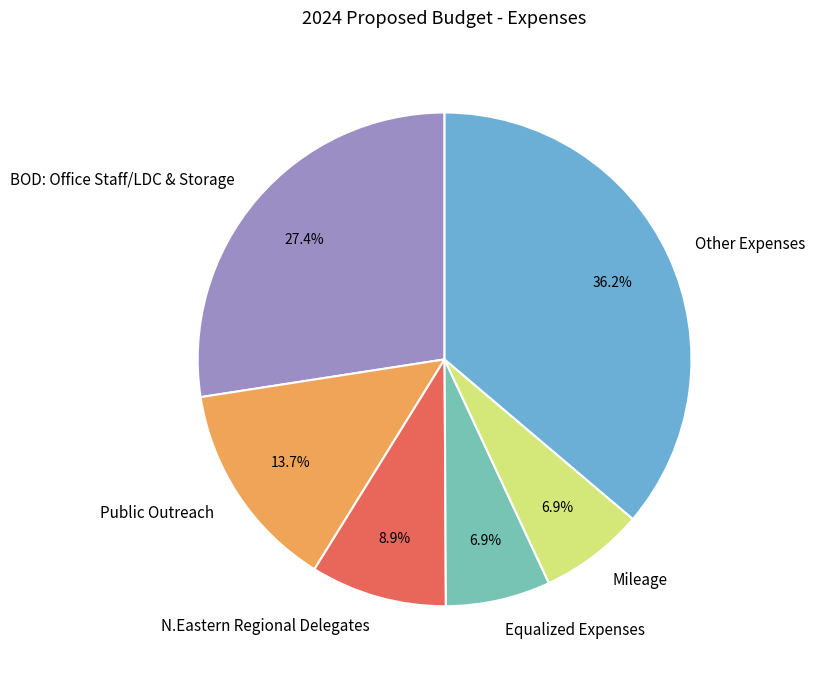

Between Other Expenses and Mileage, which is larger?

Other Expenses